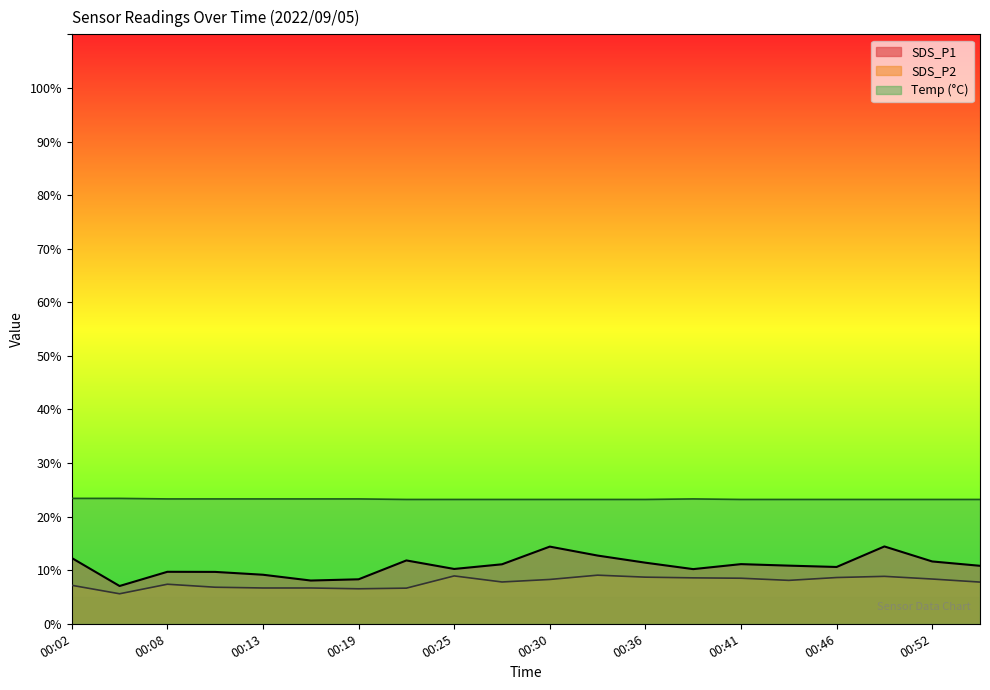

What is the total value across all series at 00:49?

46.5